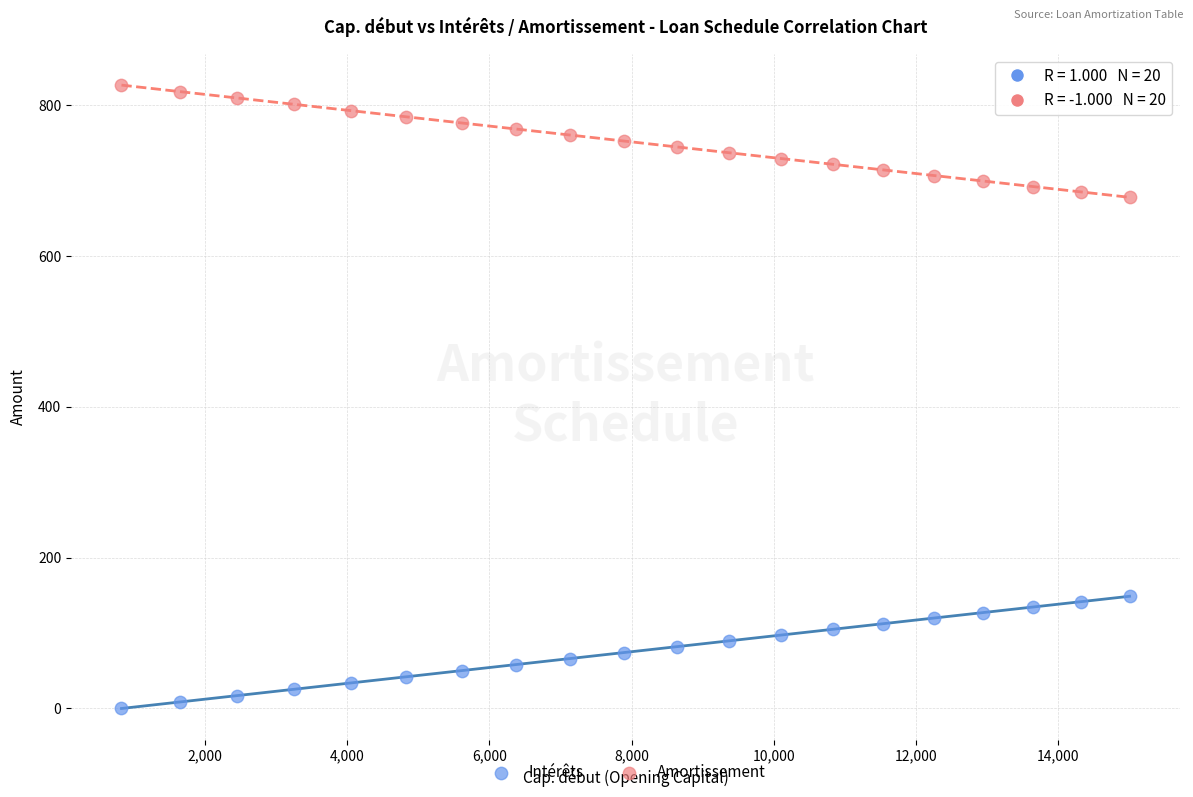

Which series reaches the maximum Y coordinate?

Amortissement